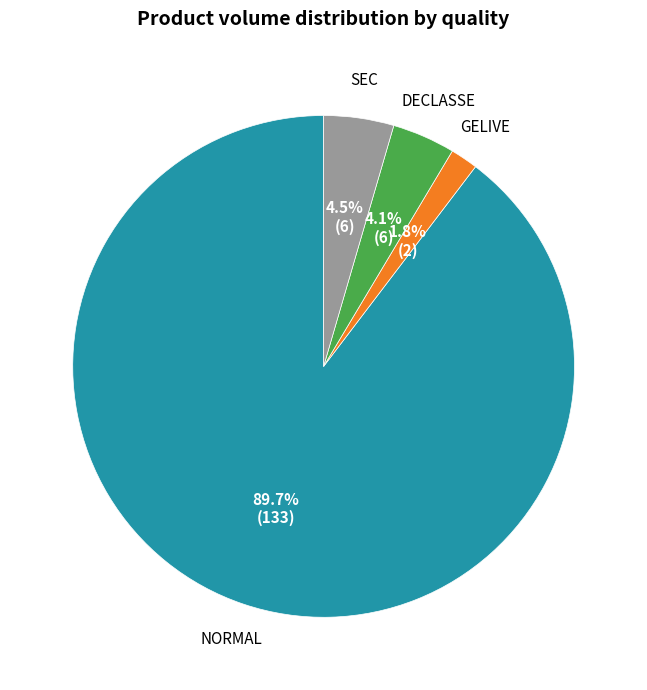

Does any single category account for the majority?

Yes